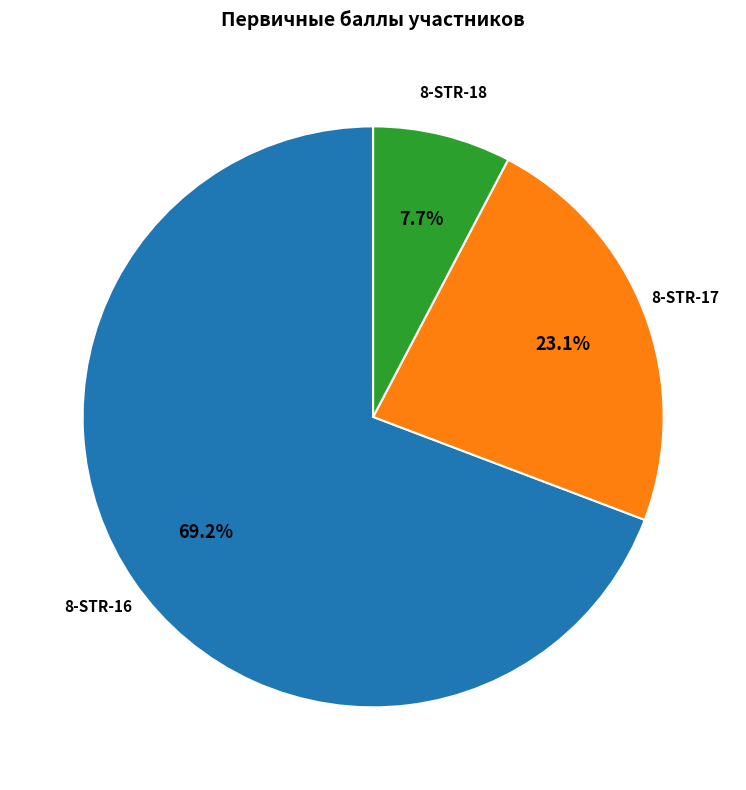

What is the smallest slice in the pie chart?

8-STR-18